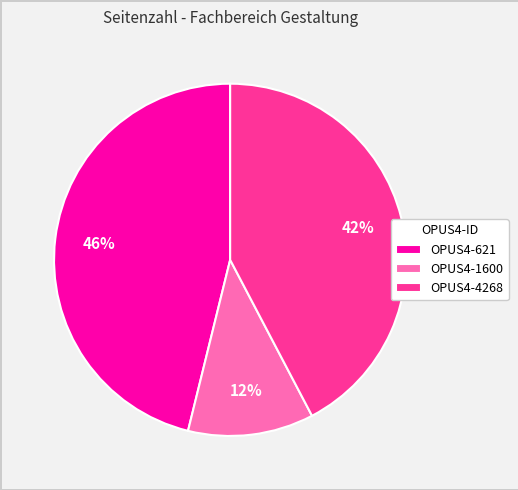

Is there any slice that represents more than half of the pie?

No